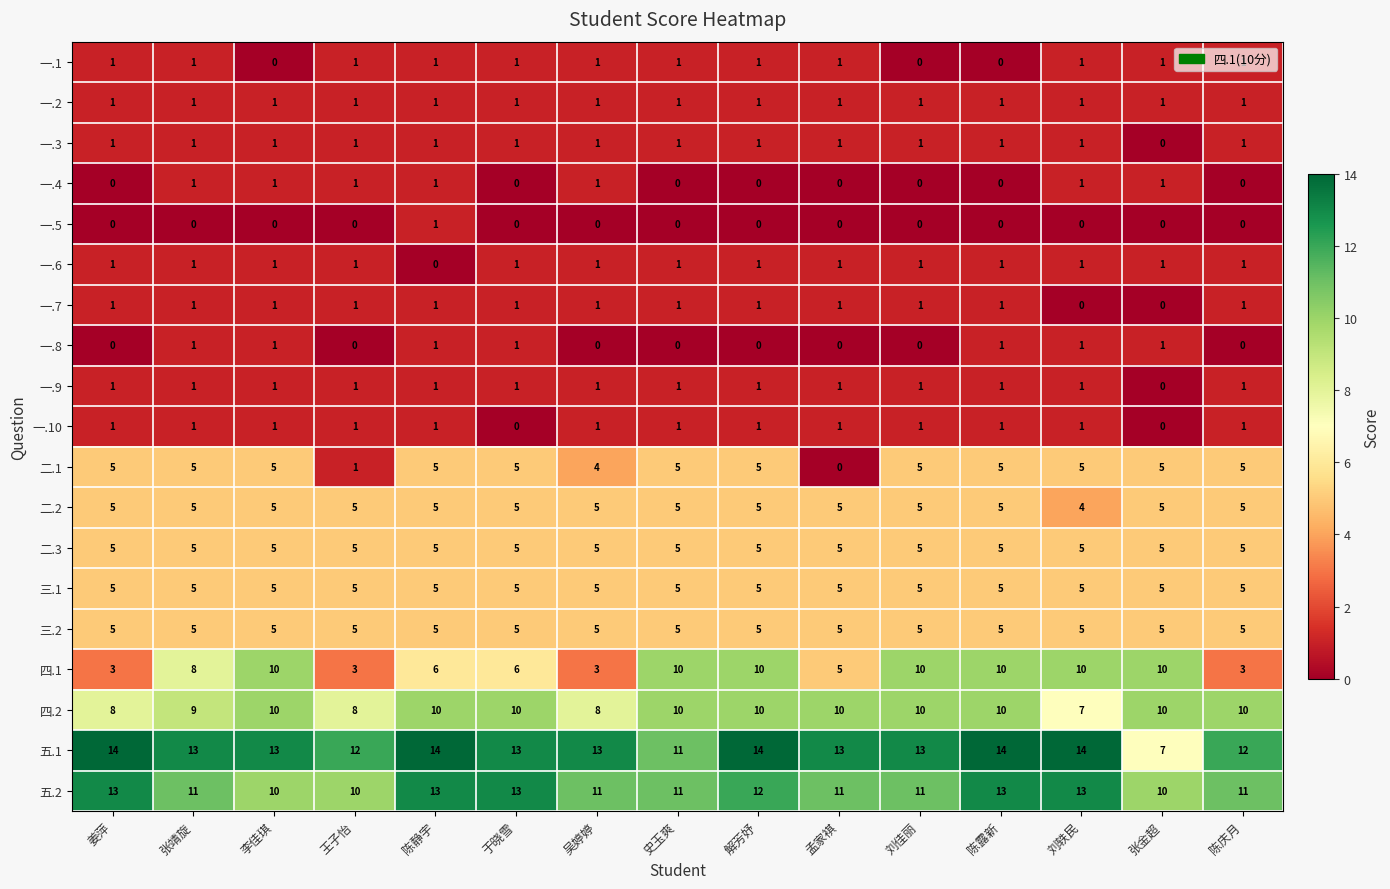

What is the total value across all series at 孟家褀?

66